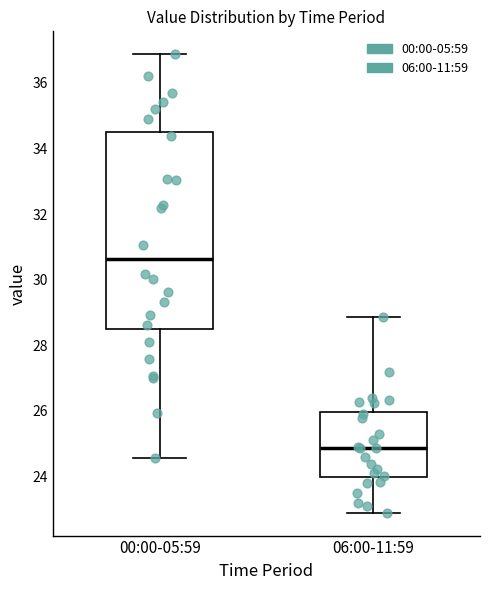

Reading left to right, read every box against the y-axis: the position of its median line, the range the box covers, and the ends of its whiskers. The values are not printed on the chart, so give them approximately, as read against the axis.

00:00-05:59: median 30.6, box 28.4 to 34.6, whiskers 24.6 to 36.8
06:00-11:59: median 24.8, box 24.0 to 26.0, whiskers 23.0 to 28.8